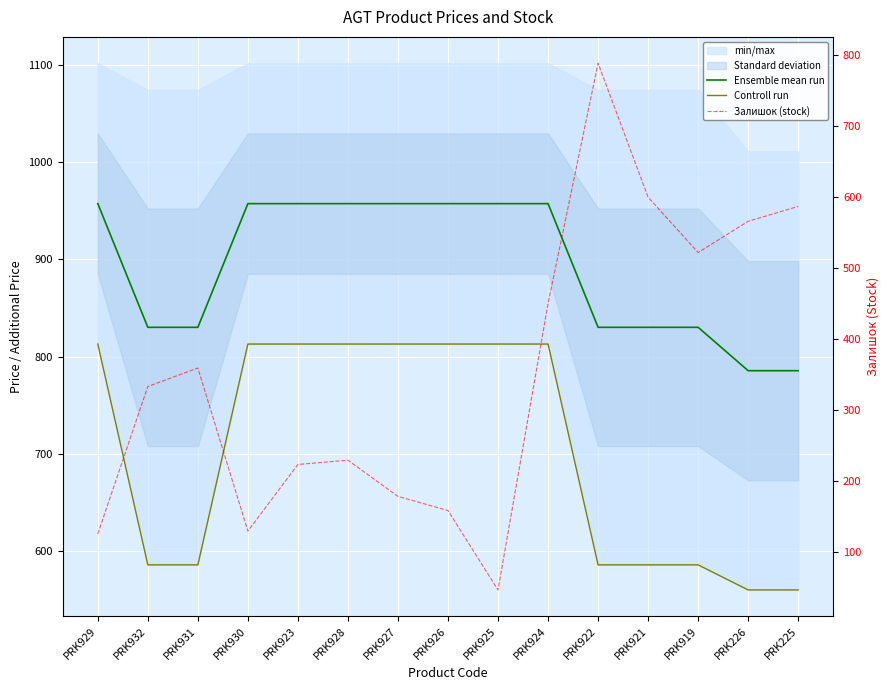

What is the difference between the Controll run values at PRK932 and PRK930?

227.0